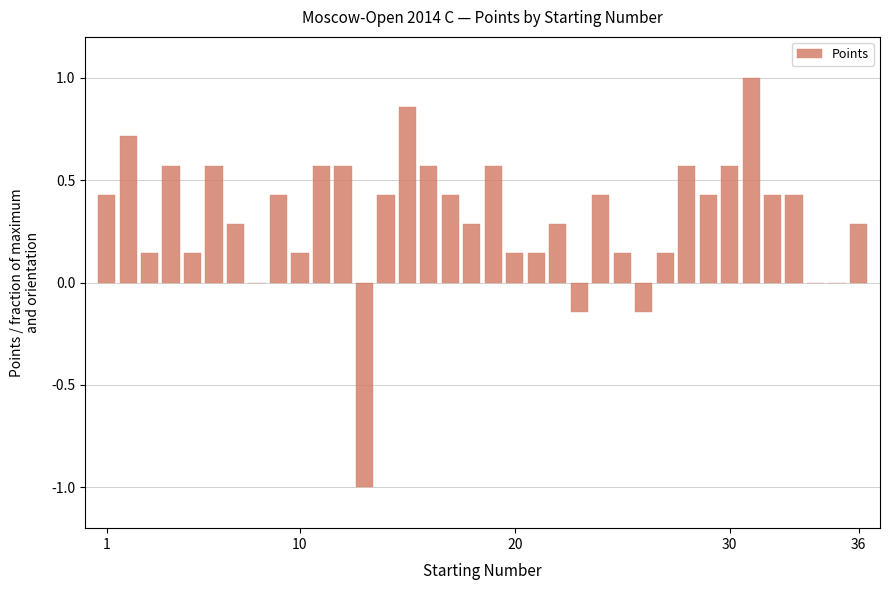

What is the maximum value shown in the chart?

1.0